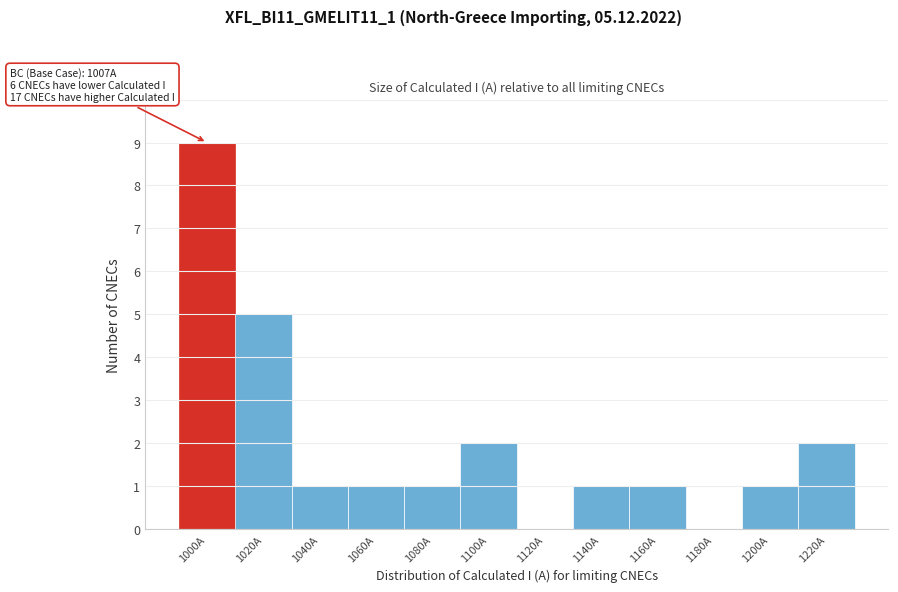

Reading right to left, transcribe all the data shown in this chart.

1220A=2	1200A=1	1180A=0	1160A=1	1140A=1	1120A=0	1100A=2	1080A=1	1060A=1	1040A=1	1020A=5	1000A=9